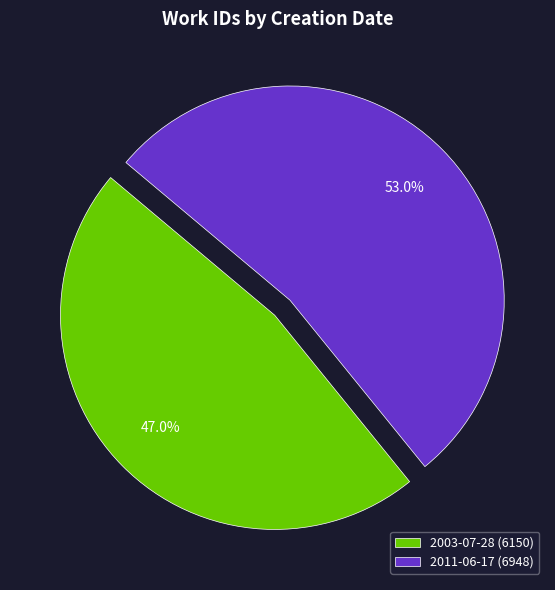

To the nearest percent, what is the difference between the largest and smallest slice percentages?

6%